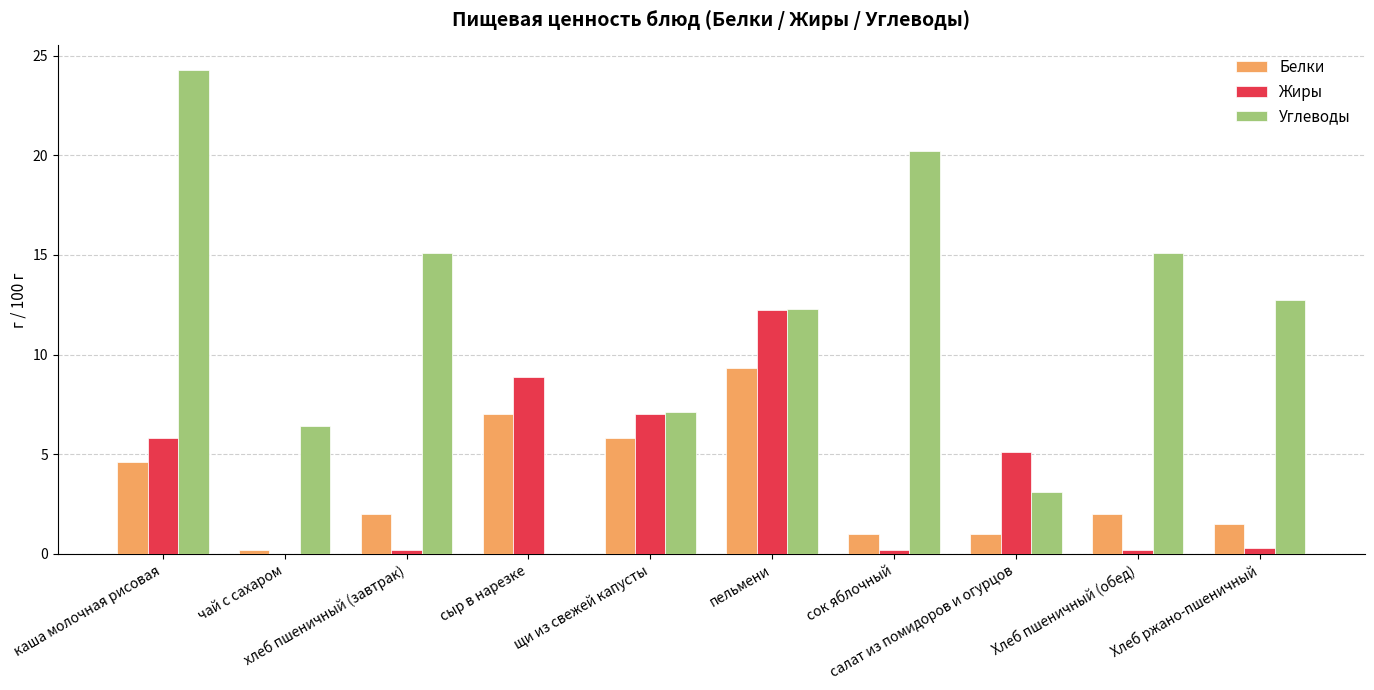

What is the maximum value for Углеводы?

24.3